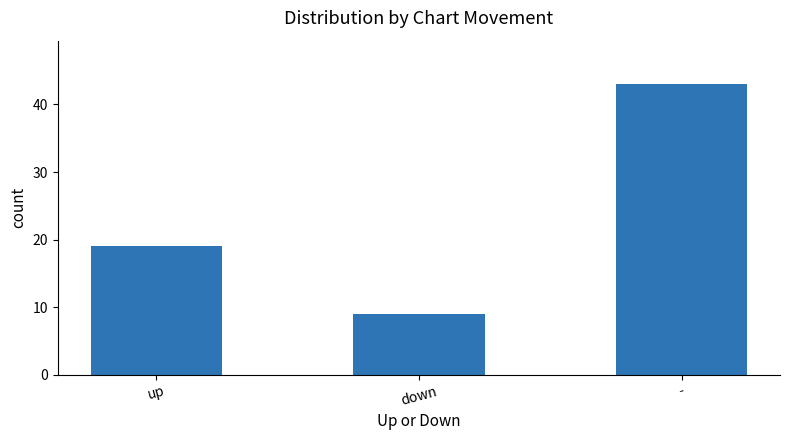

Which category has the lowest value across all series?

down